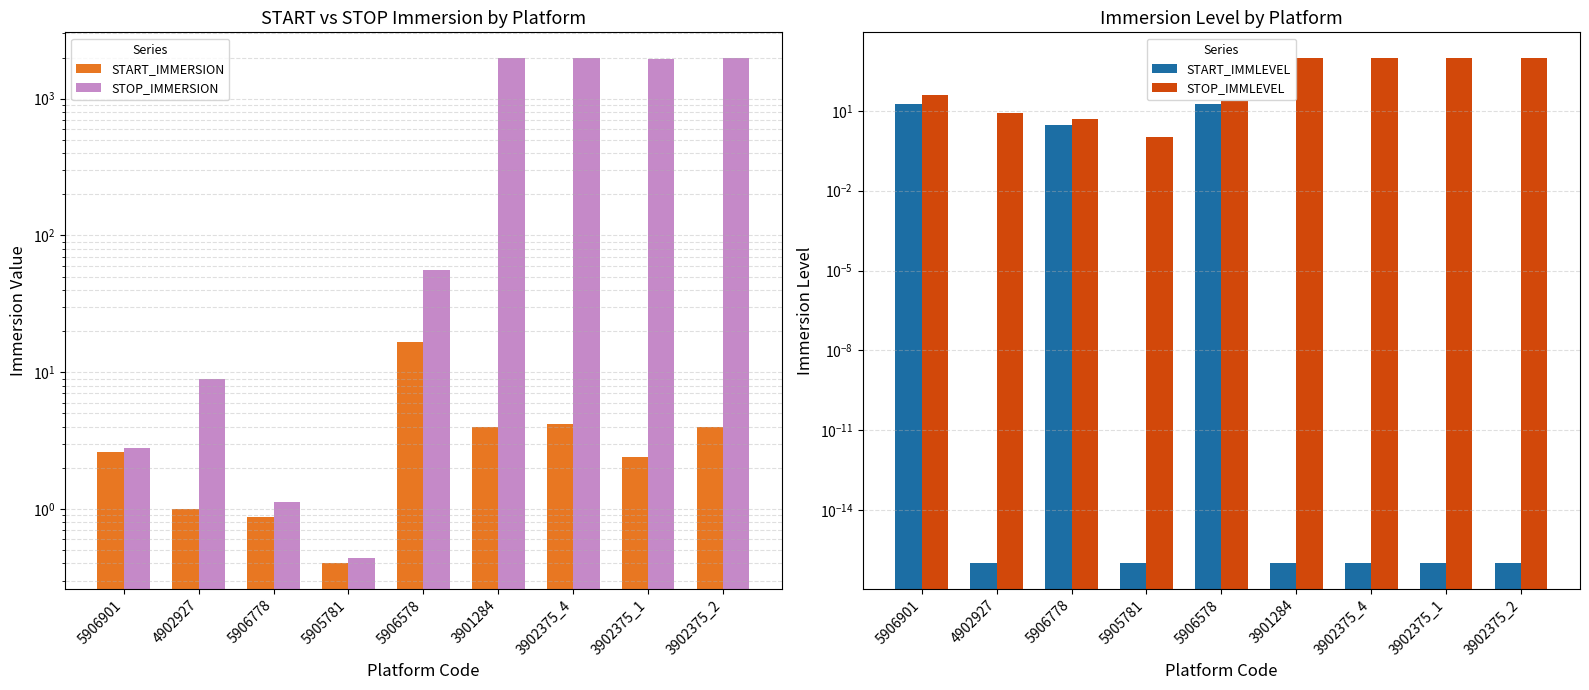

Which has a higher value, 4902927 or 3902375_1?

3902375_1